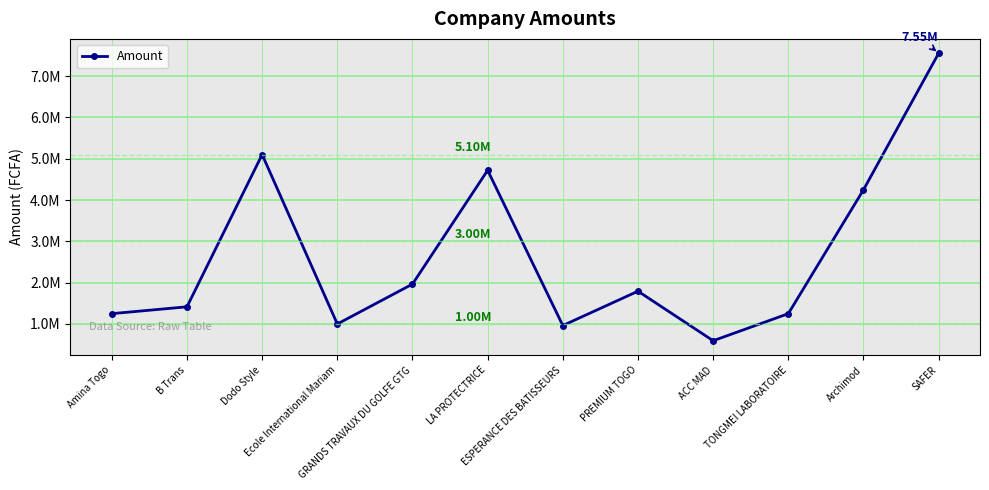

Does the chart have visible grid lines?

Yes